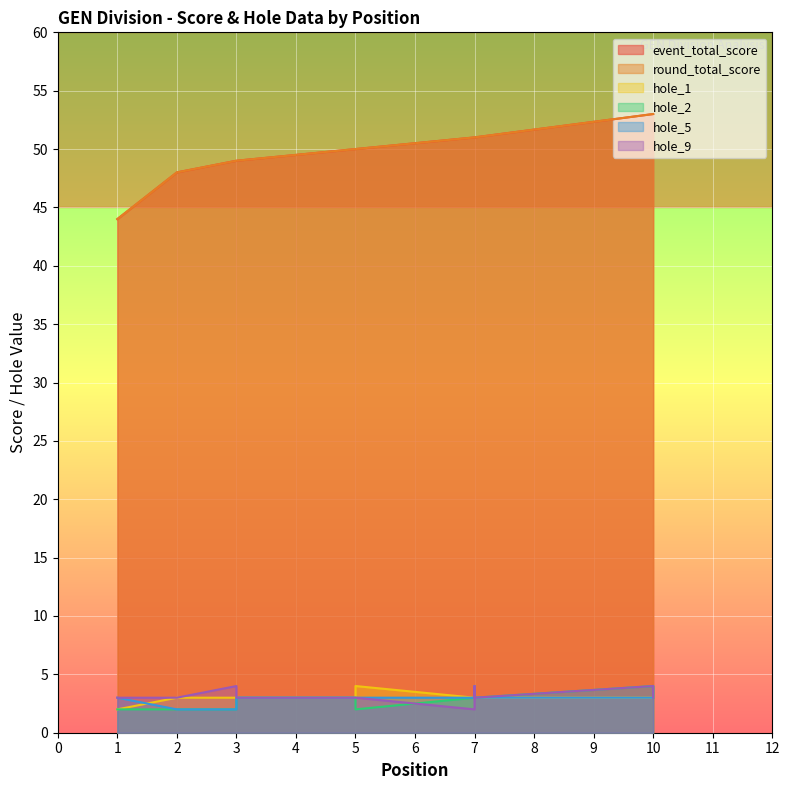

Which label corresponds to the smallest value in the chart?

1